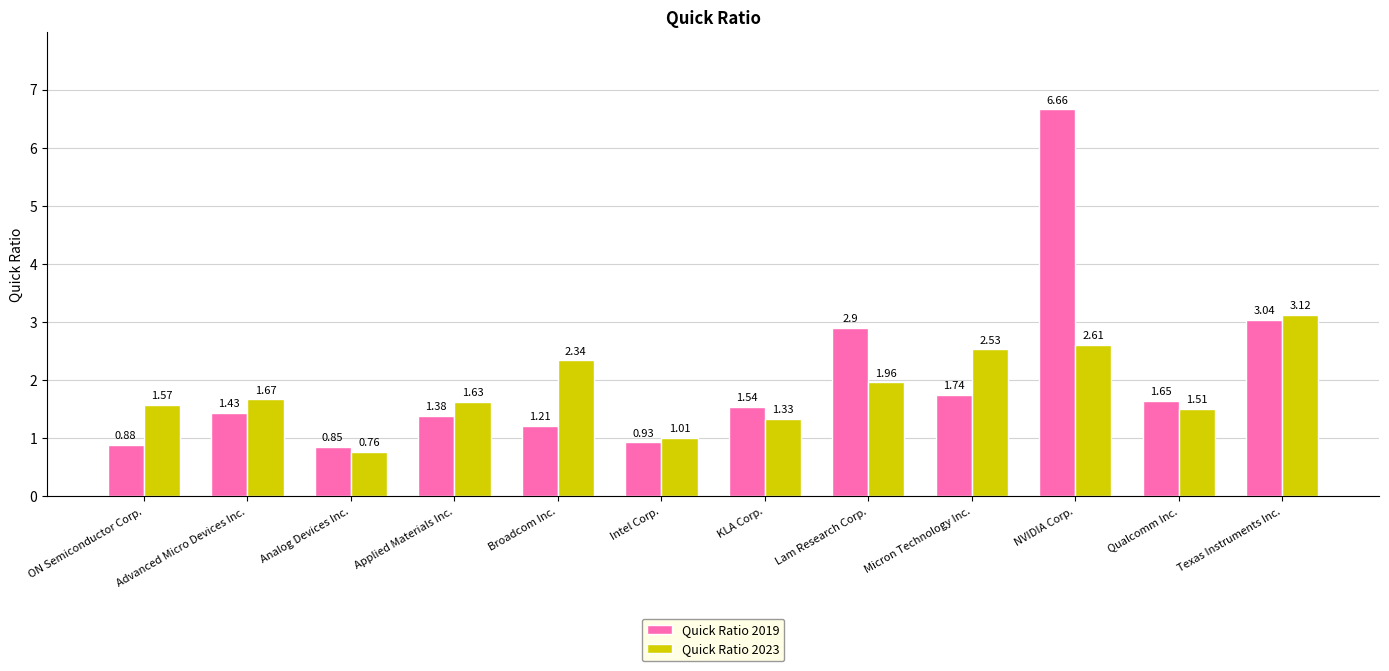

Rank the categories by Quick Ratio 2019 value from highest to lowest.

NVIDIA Corp., Texas Instruments Inc., Lam Research Corp., Micron Technology Inc., Qualcomm Inc., KLA Corp., Advanced Micro Devices Inc., Applied Materials Inc., Broadcom Inc., Intel Corp., ON Semiconductor Corp., Analog Devices Inc.